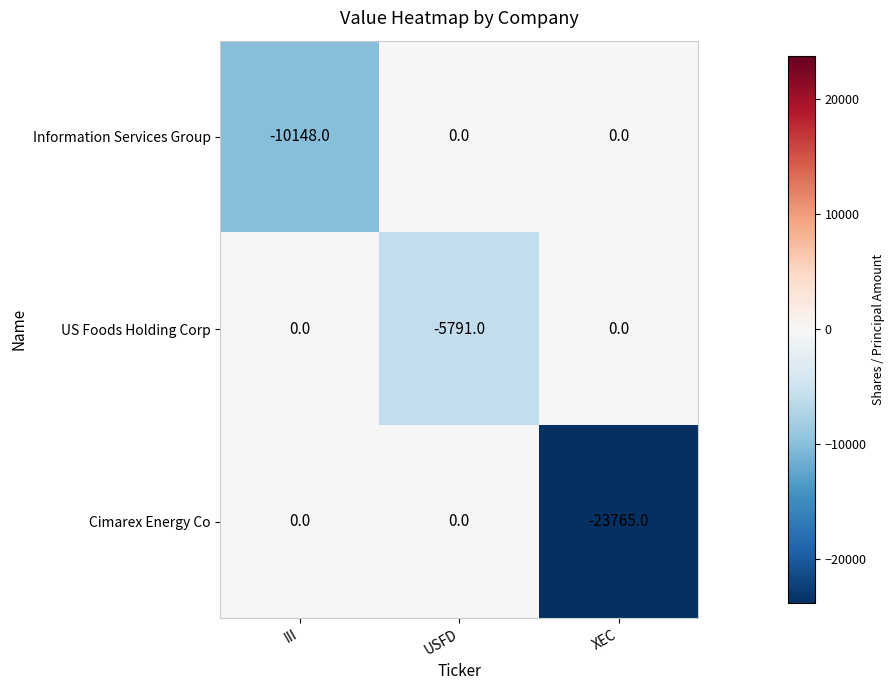

The value of Cimarex Energy Co at USFD is -15488. True or false?

False